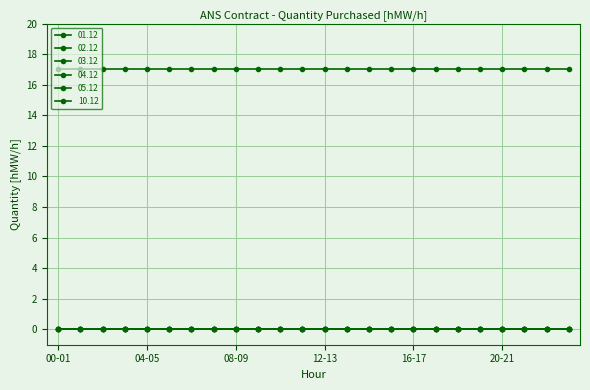

What is the label of the 21st point from the left?

20-21